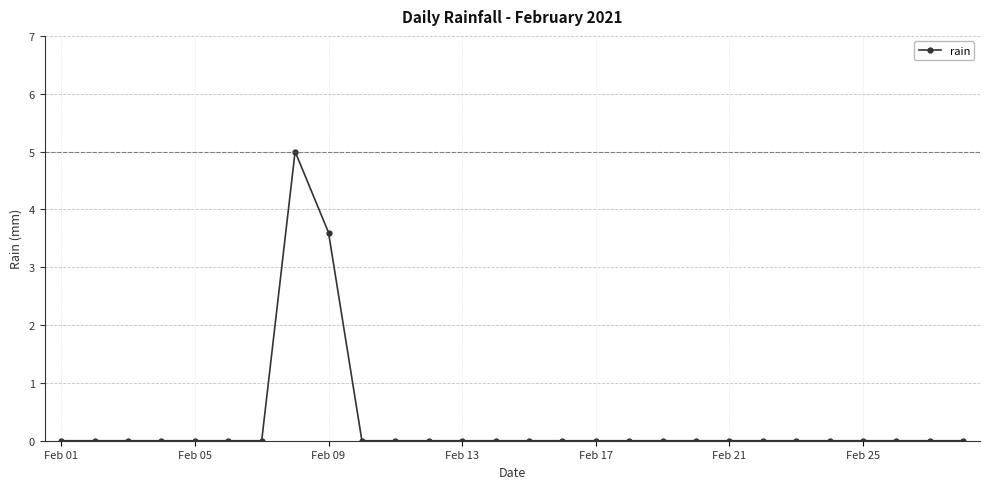

What is the difference between the second highest and second lowest values?

3.6